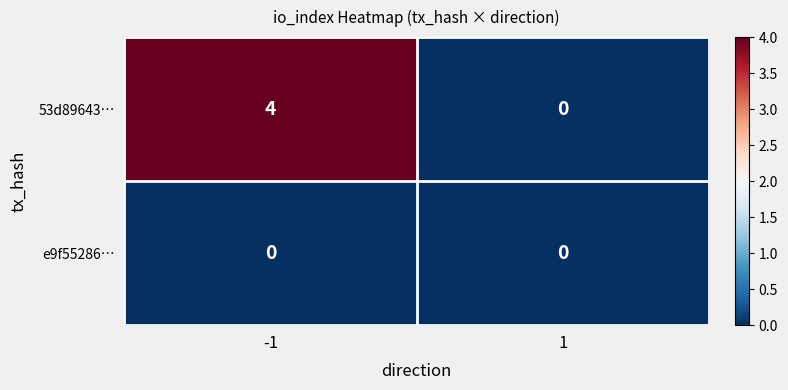

The value of 53d89643… at 1 is -2. True or false?

False